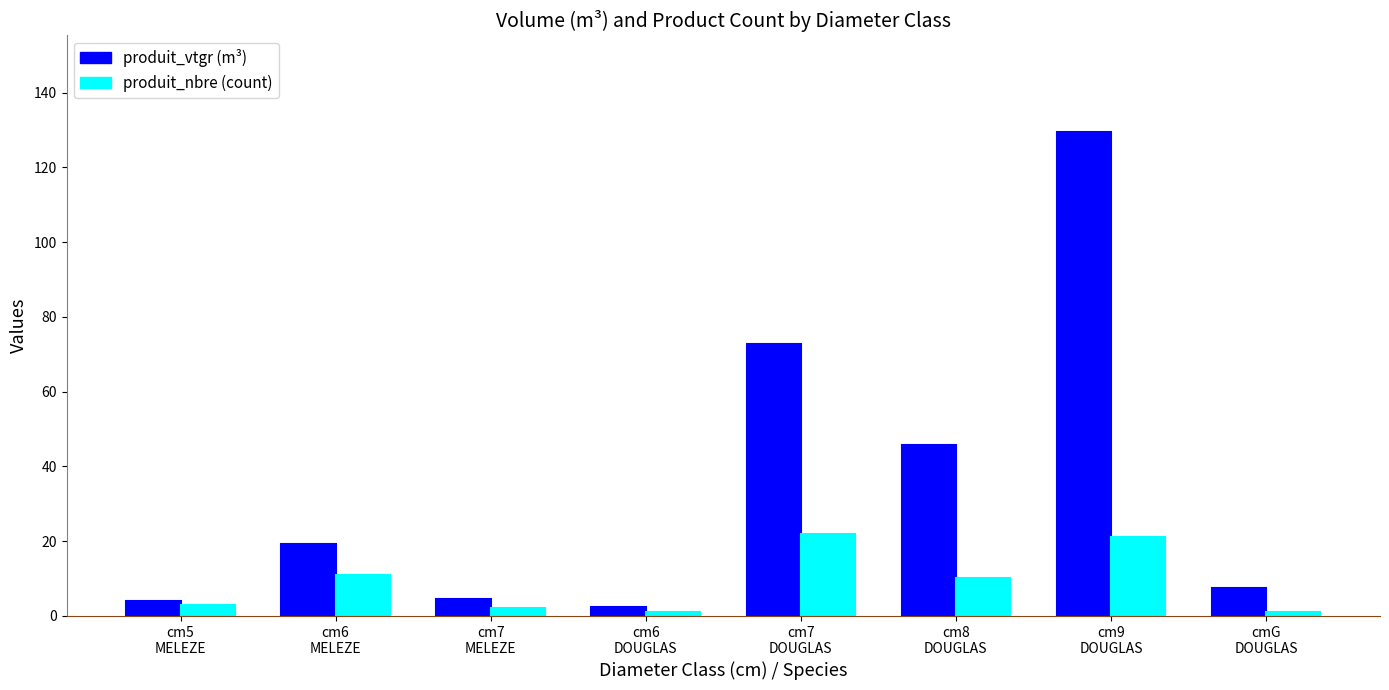

What is the label of the 7th bar from the left?

cm9
DOUGLAS